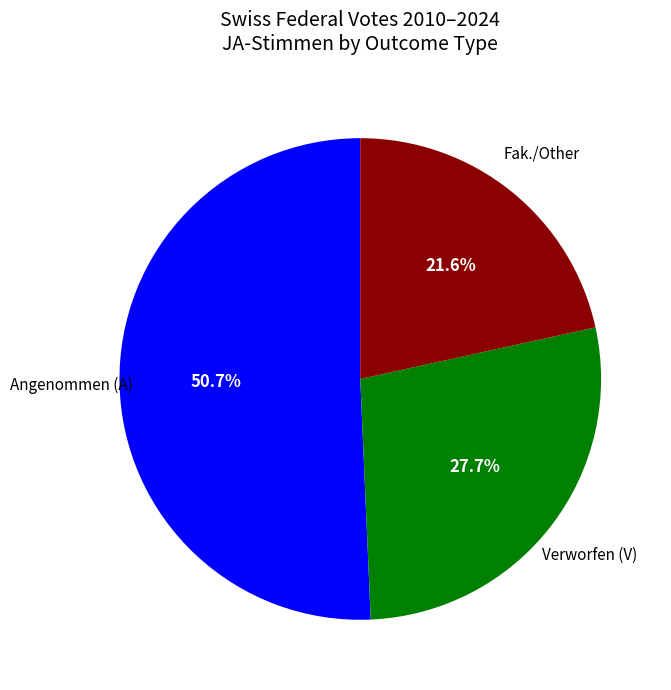

To the nearest percent, what is the difference between the largest and smallest slice percentages?

29%